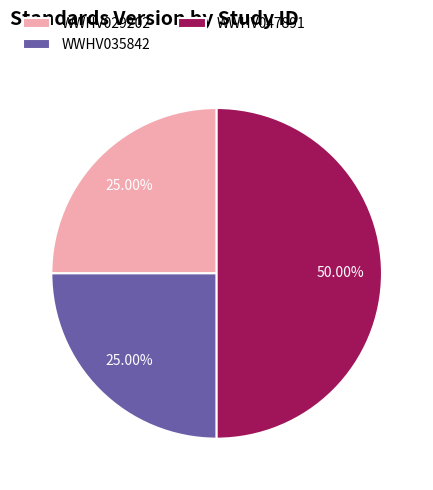

To the nearest percent, what is the difference between the WWHV047891 and WWHV035842 slice percentages?

25%